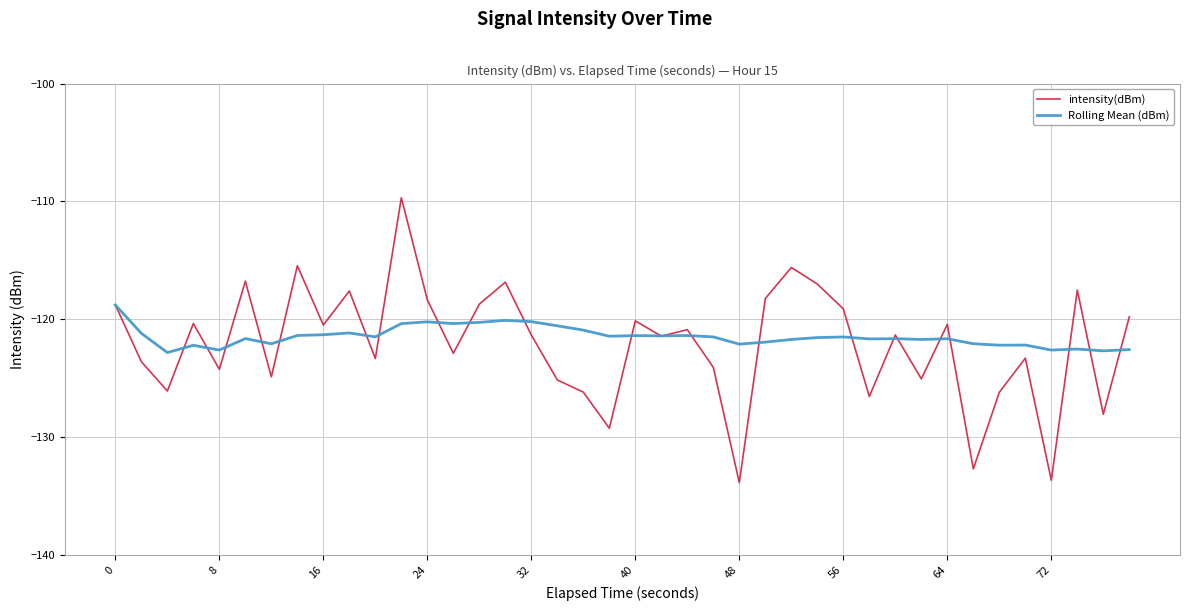

Which series has the largest range (max minus min)?

intensity(dBm)